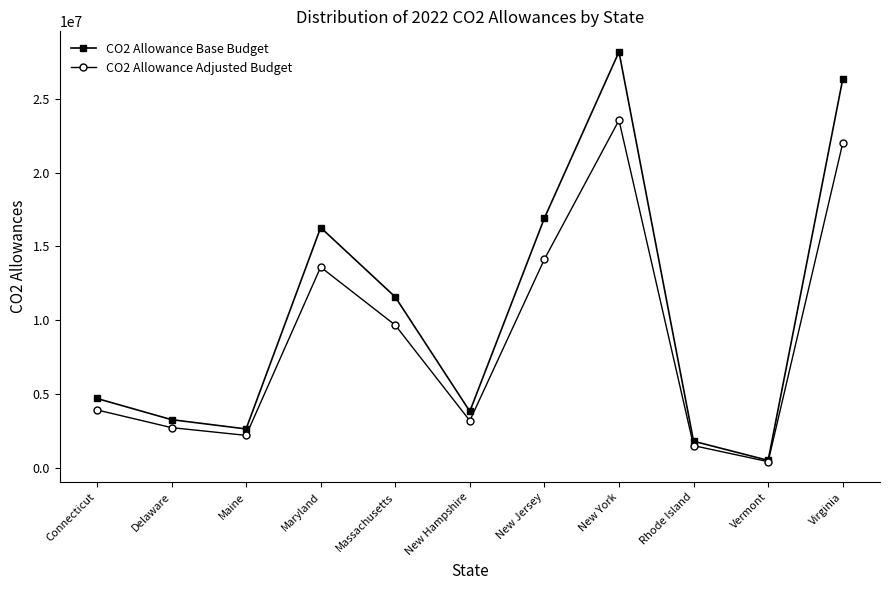

How many interior local valleys does the CO2 Allowance Adjusted Budget series have?

3